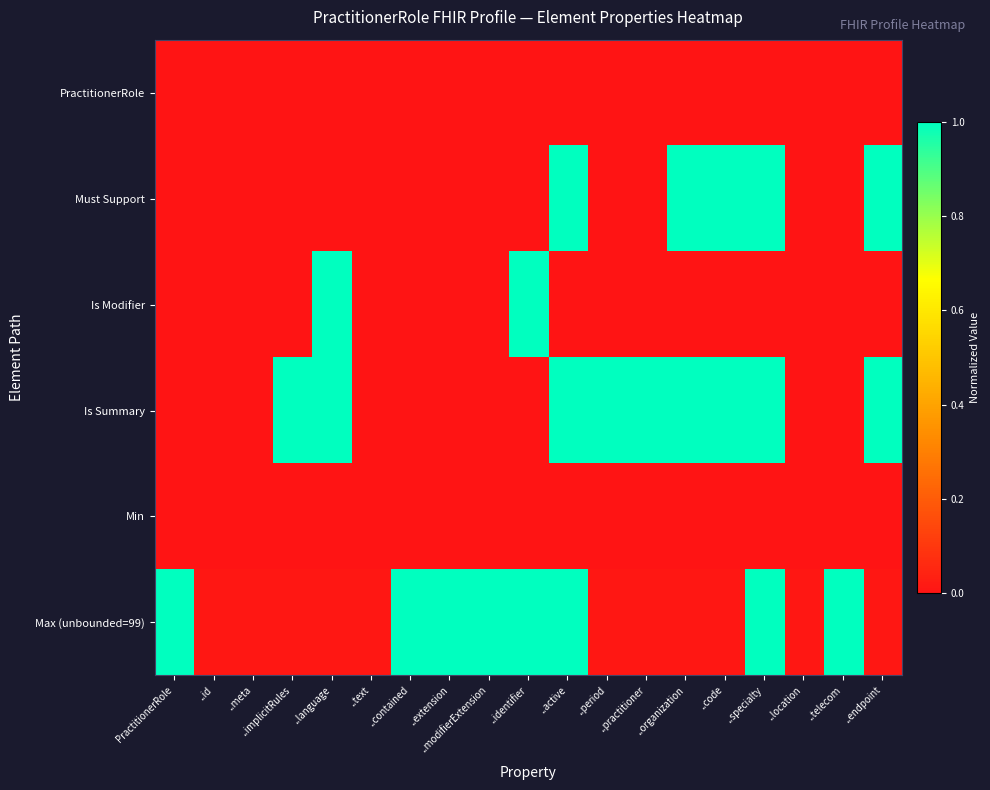

How many categories are shown in the chart?

19